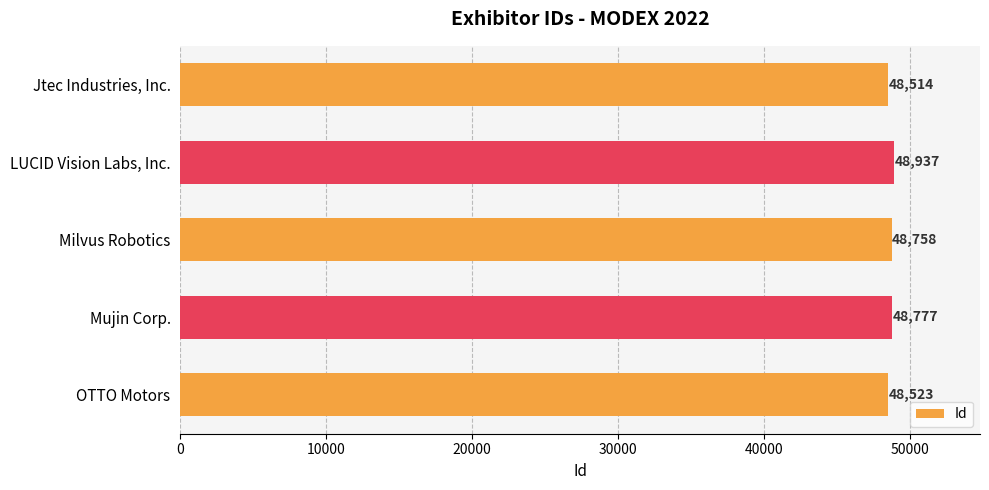

How many bars are there in total?

5